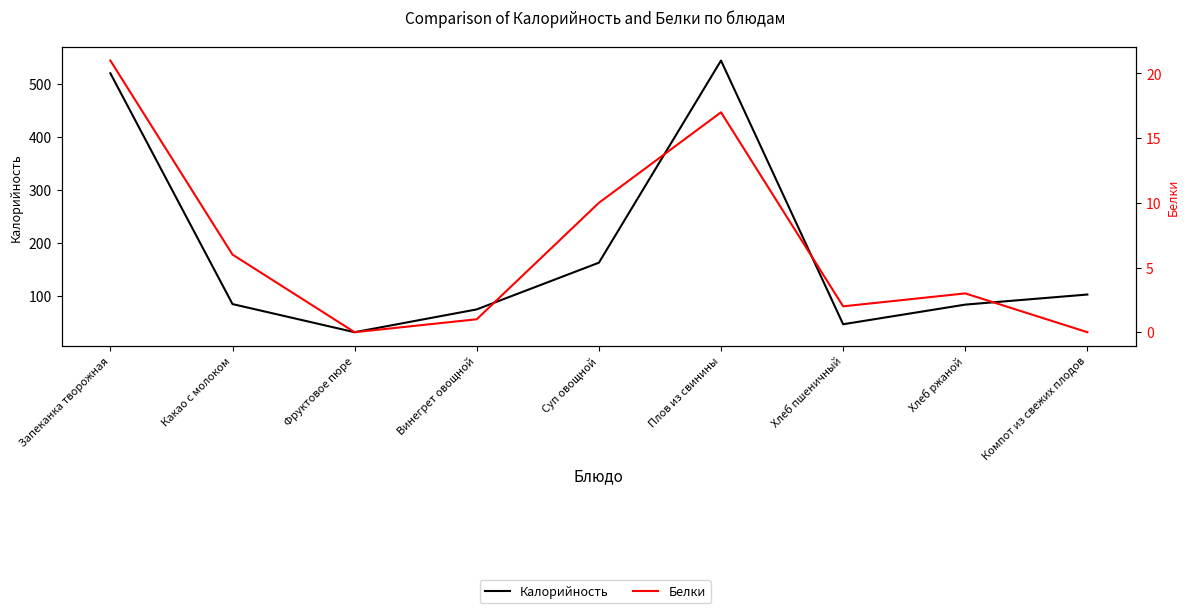

What value does the Калорийность series have at Компот из свежих плодов?

103